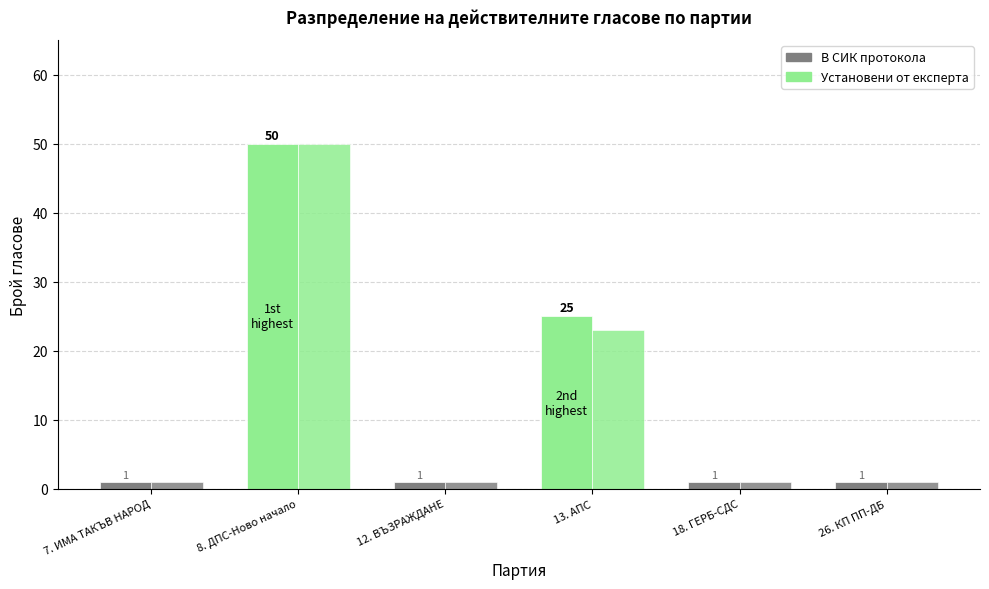

What is the difference between the highest and lowest values at 13. АПС?

2